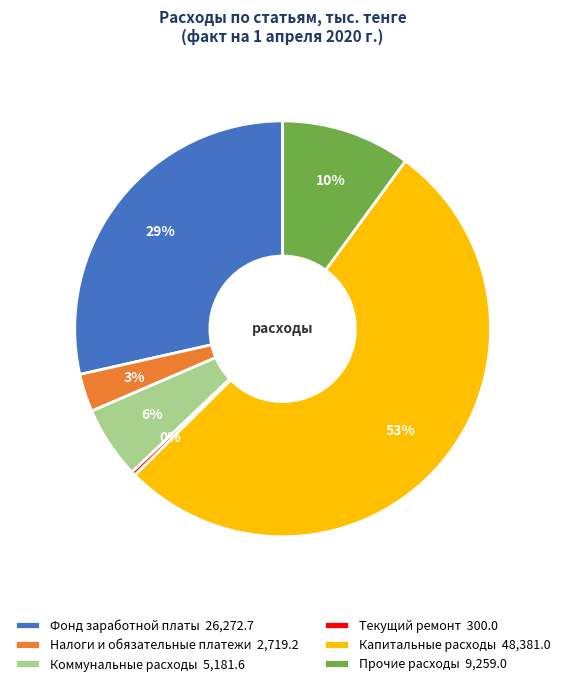

Which slice is the largest?

Капитальные расходы